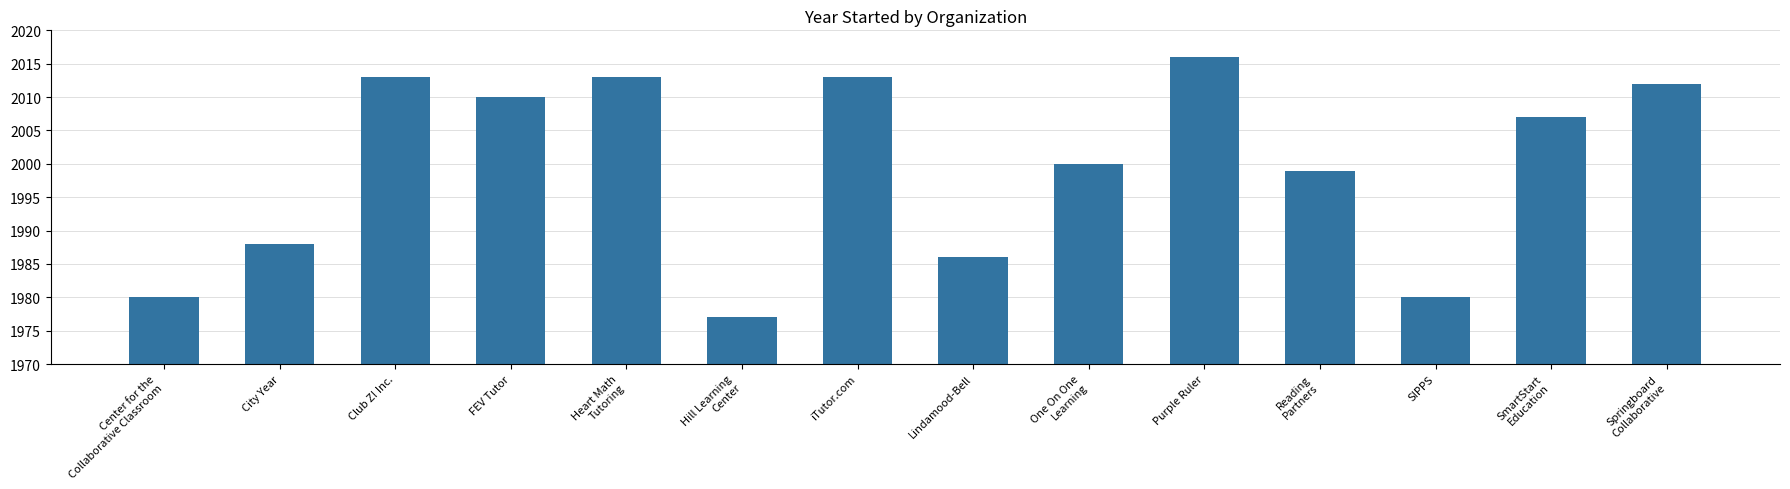

Reading left to right, list all the values displayed in this chart.

1980	1988	2013	2010	2013	1977	2013	1986	2000	2016	1999	1980	2007	2012